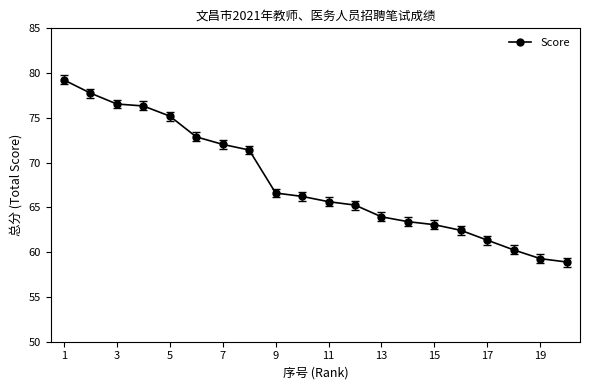

What is the smallest value displayed?

58.9